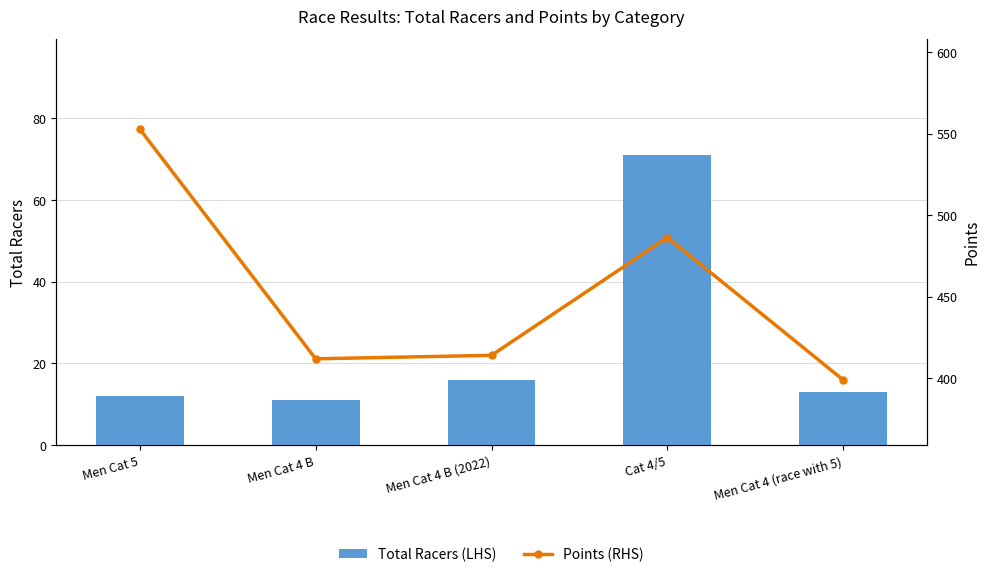

Is it true that Points (RHS) equals 414.1 at Men Cat 4 B (2022)?

True